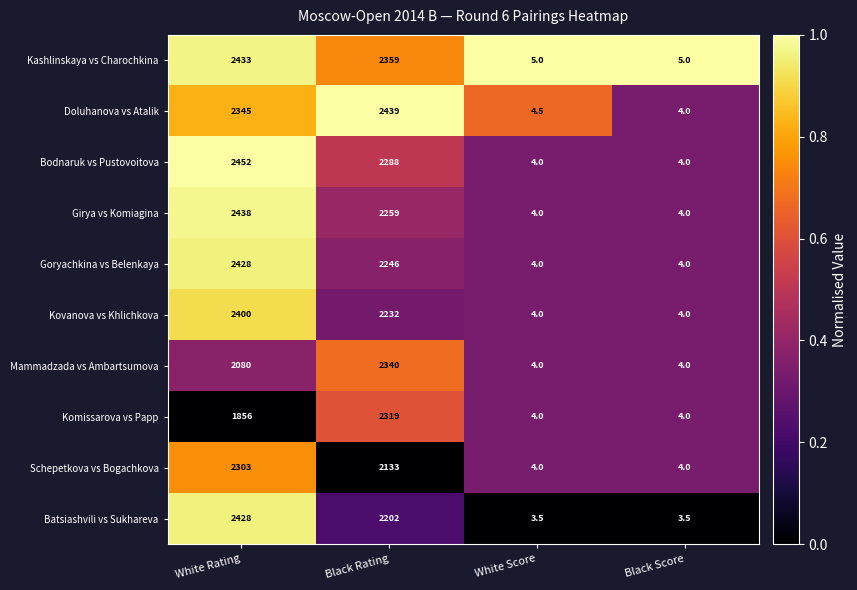

The Schepetkova vs Bogachkova series shows 4.0 at White Score. True or false?

True